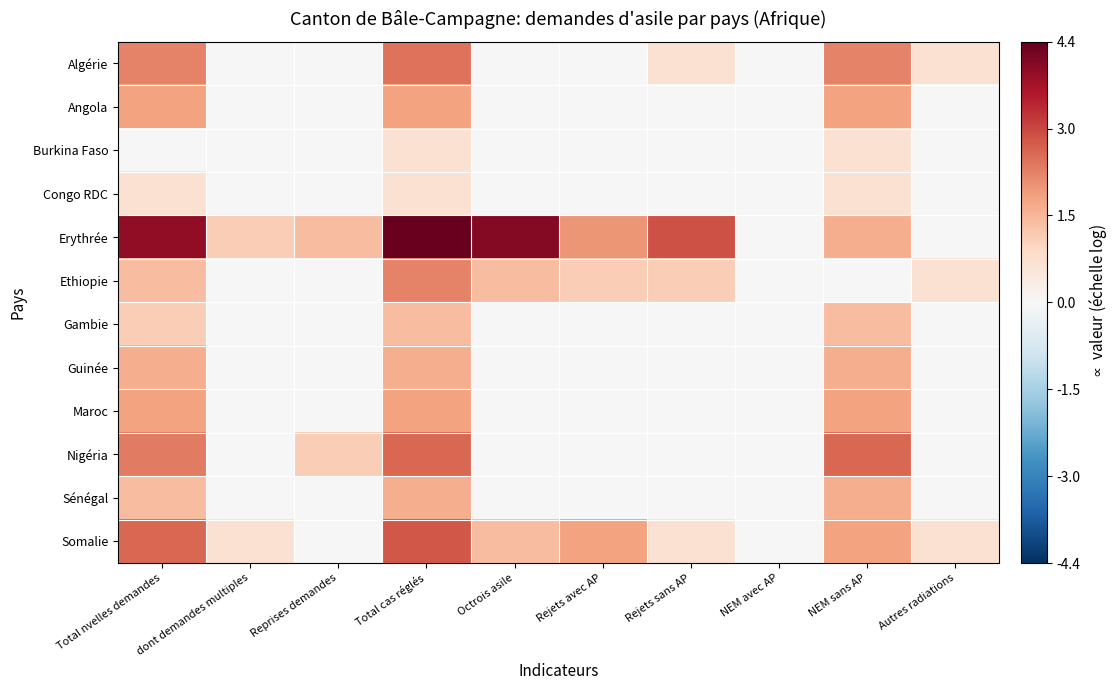

How many series are shown in this chart?

12